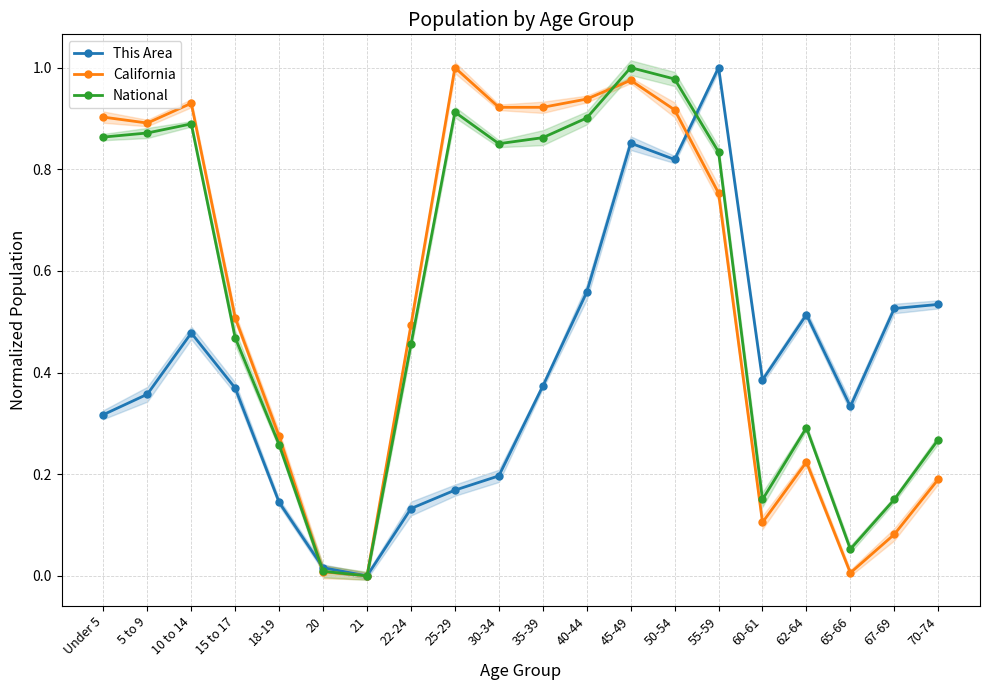

List the labels in order of National value, smallest first.

21, 20, 65-66, 60-61, 67-69, 18-19, 70-74, 62-64, 22-24, 15 to 17, 55-59, 30-34, 35-39, Under 5, 5 to 9, 10 to 14, 40-44, 25-29, 50-54, 45-49